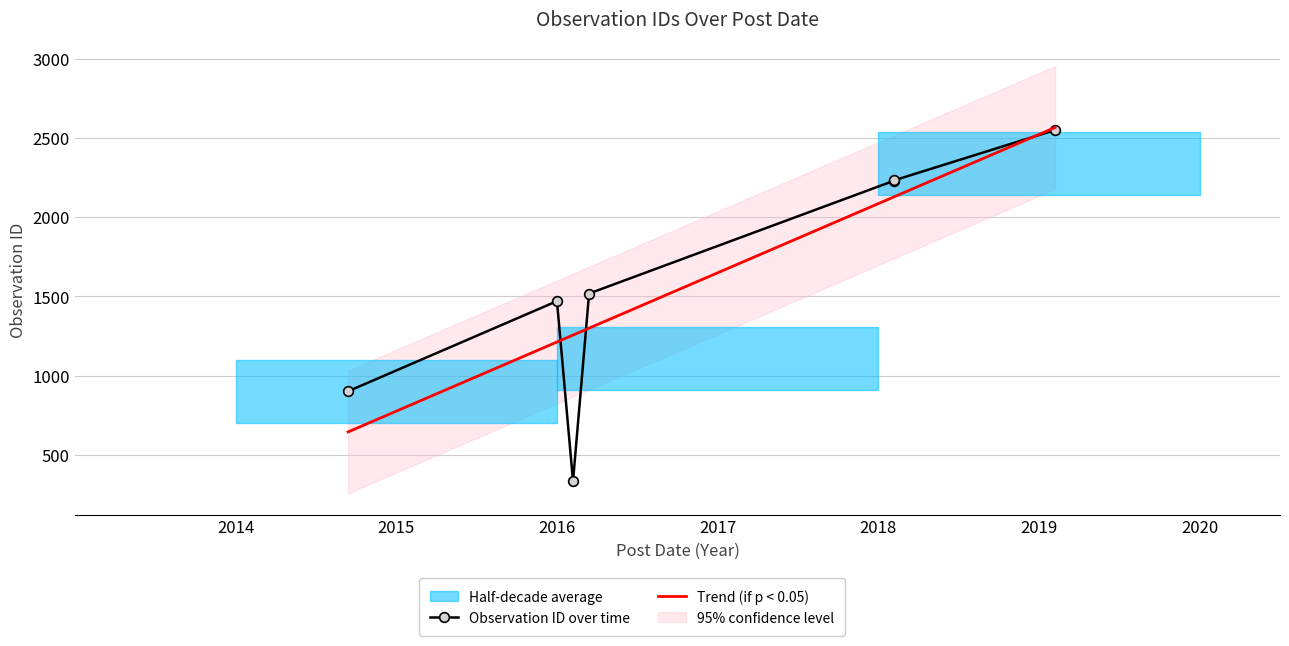

Read the value at 2018-02-08, to the nearest 50.

2250